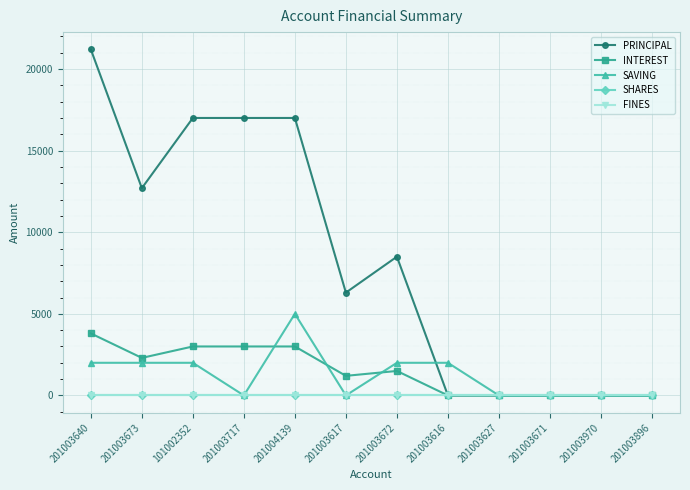

True or false: PRINCIPAL and SHARES intersect in this chart.

False